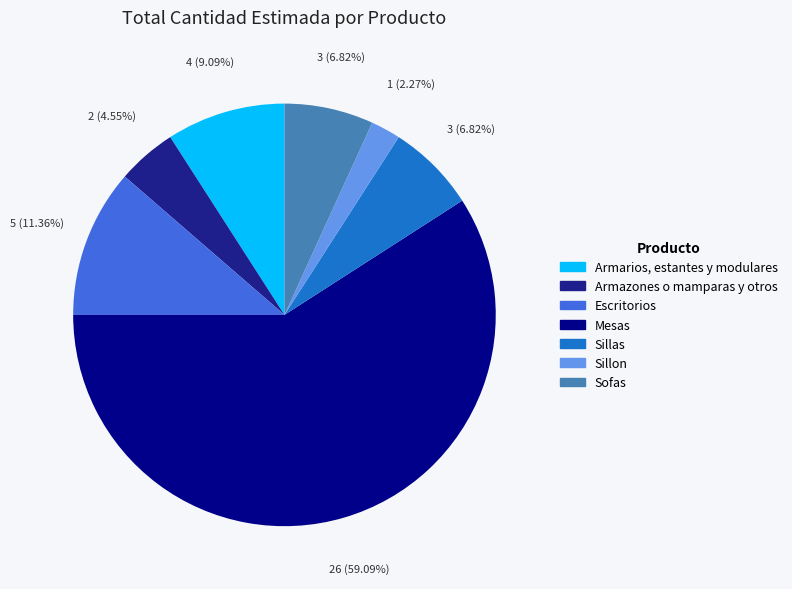

Count the number of slices in the pie.

7